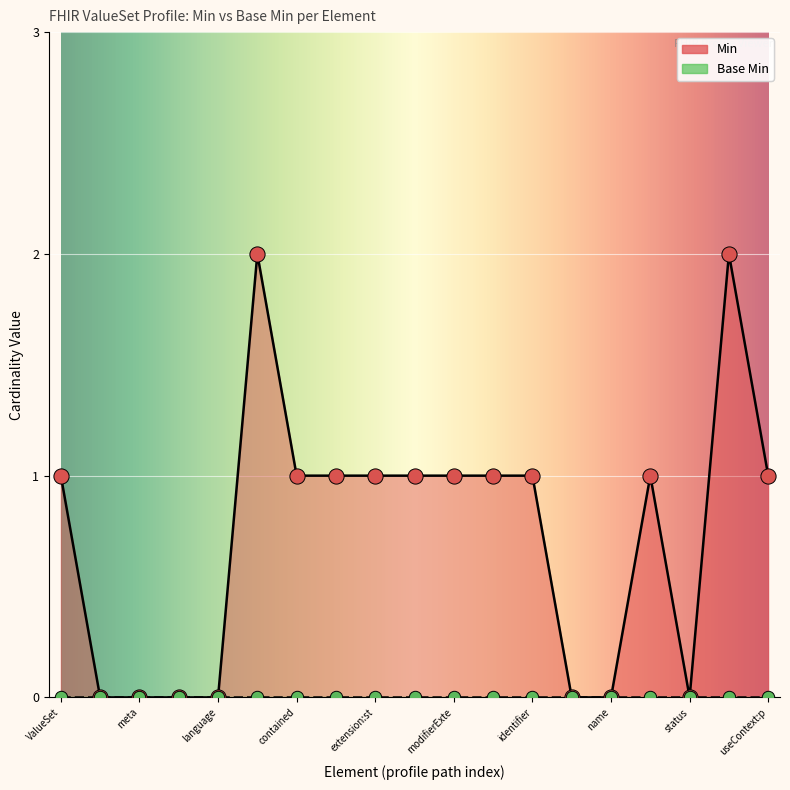

What is the change in value from language to contained?

+1